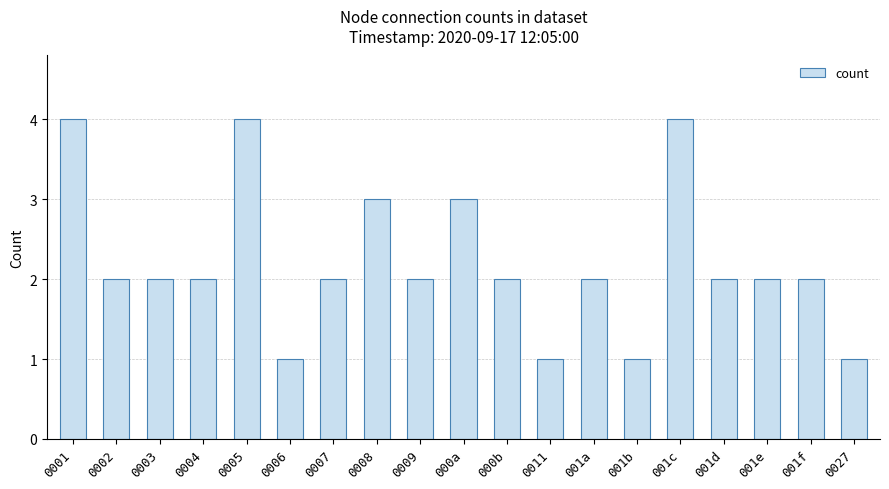

What position from the right is 000a?

10